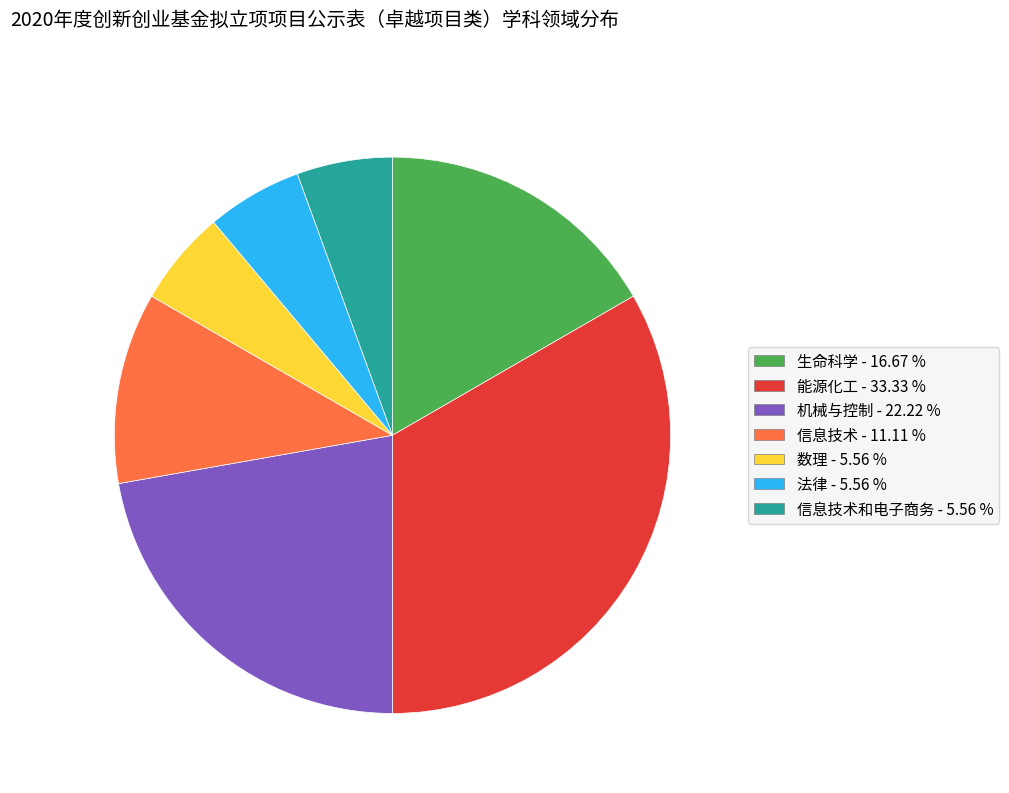

What is the ratio of the value at 机械与控制 - 22.22 % to the value at 法律 - 5.56 %?

4.0